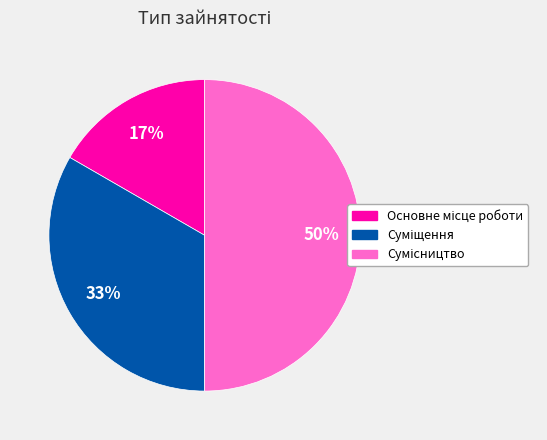

Count the number of slices in the pie.

3